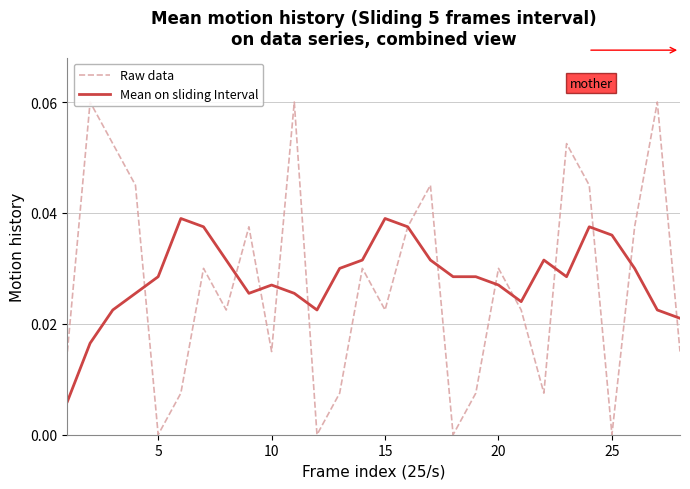

Rank the series by their maximum value, from lowest to highest.

Mean on sliding Interval, Raw data